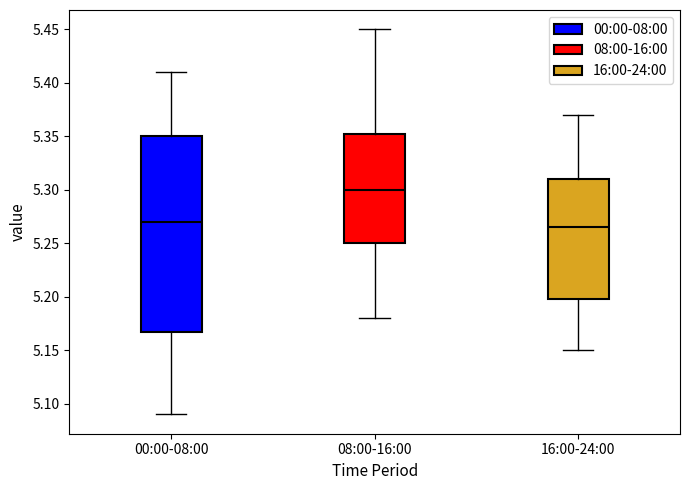

Comparing the boxes themselves (not the whiskers), which one is the tallest?

00:00-08:00